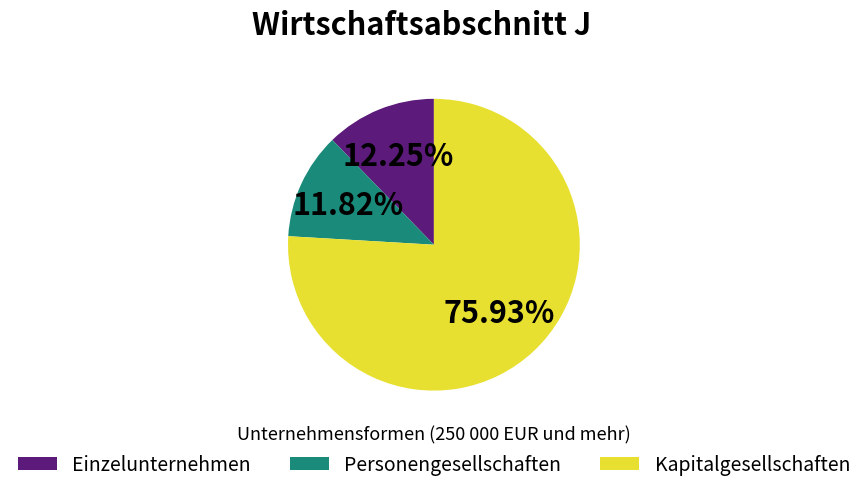

What is the majority slice?

Kapitalgesellschaften